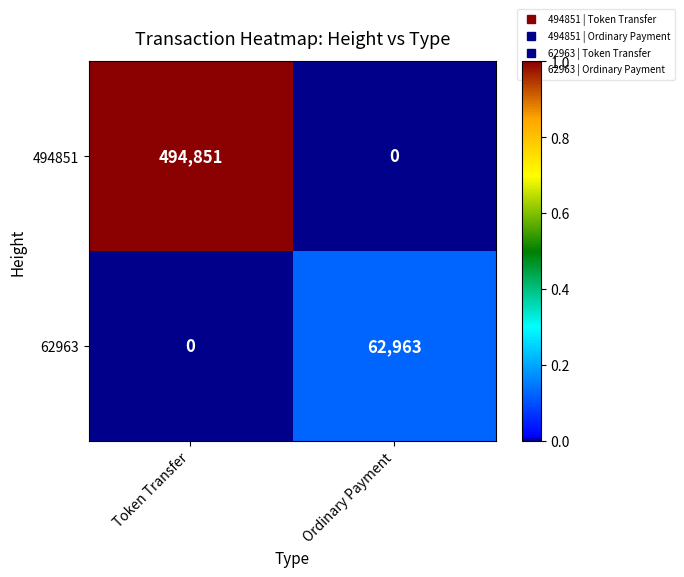

Where is 494851 nearest to the value 247425?

Ordinary Payment